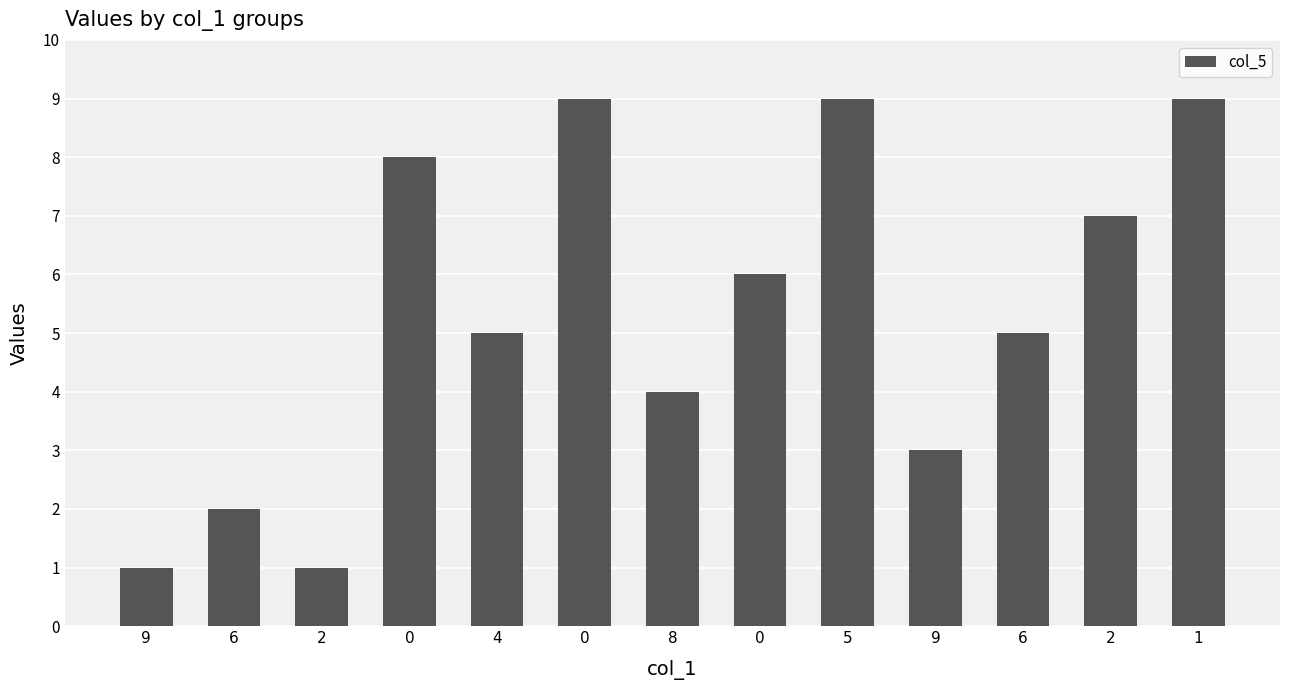

How many categories are shown in the chart?

13